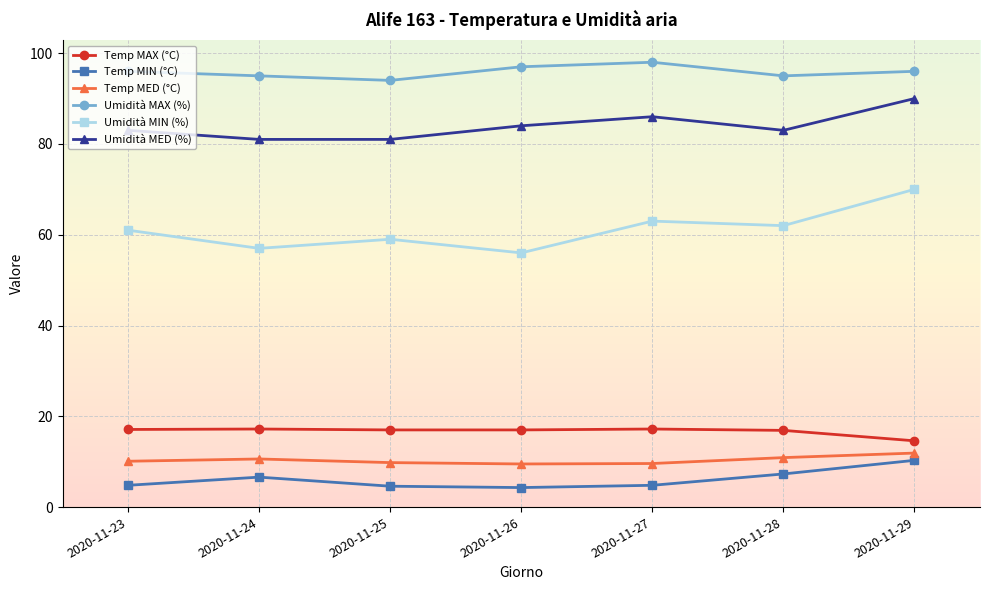

At which category is the sum across all series the highest?

2020-11-29